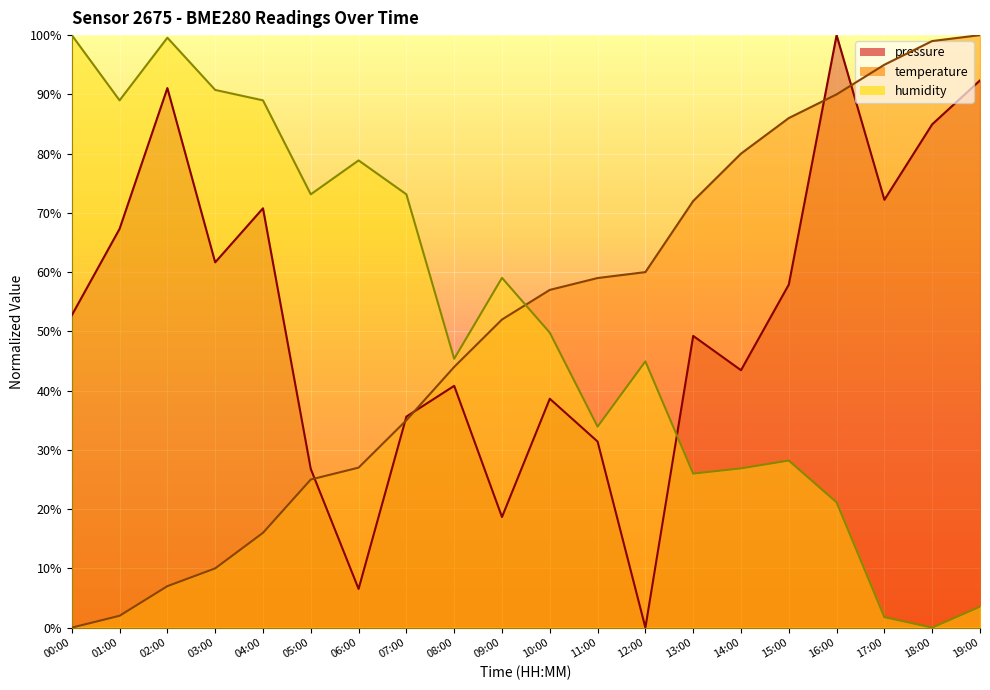

List the labels in order of humidity value, largest first.

00:00, 02:00, 03:00, 01:00, 04:00, 06:00, 05:00, 07:00, 09:00, 10:00, 08:00, 12:00, 11:00, 15:00, 14:00, 13:00, 16:00, 19:00, 17:00, 18:00